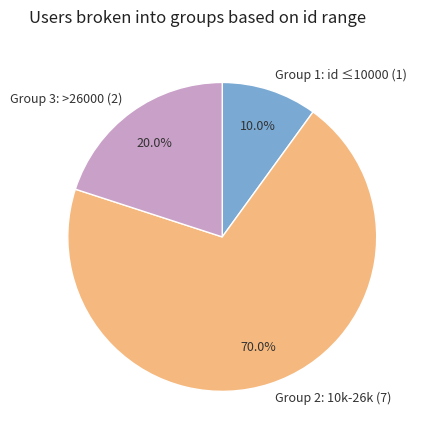

Which slice represents more than half of the pie?

Group 2: 10k-26k (7)